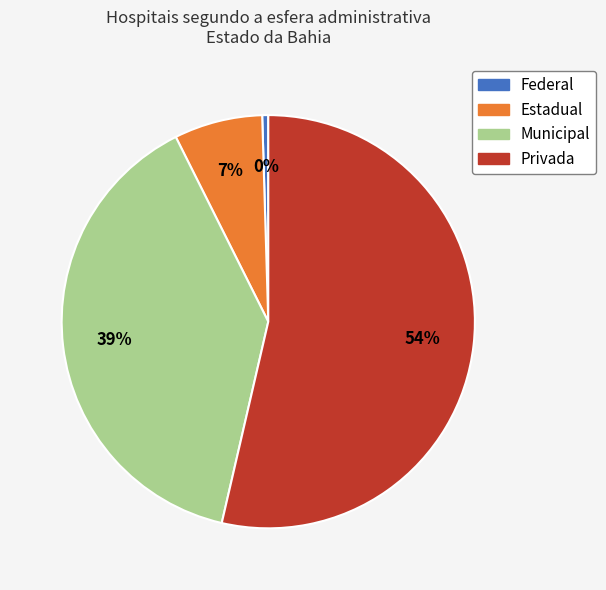

To the nearest percent, what is the difference between the Estadual and Municipal slice percentages?

32%